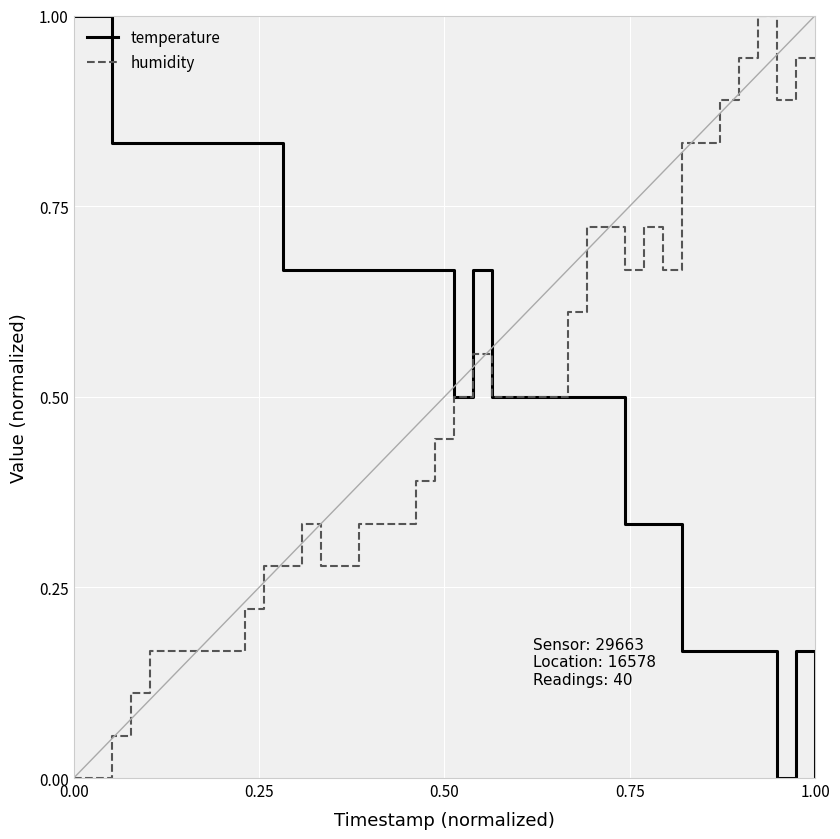

What is the maximum value for temperature?

1.0